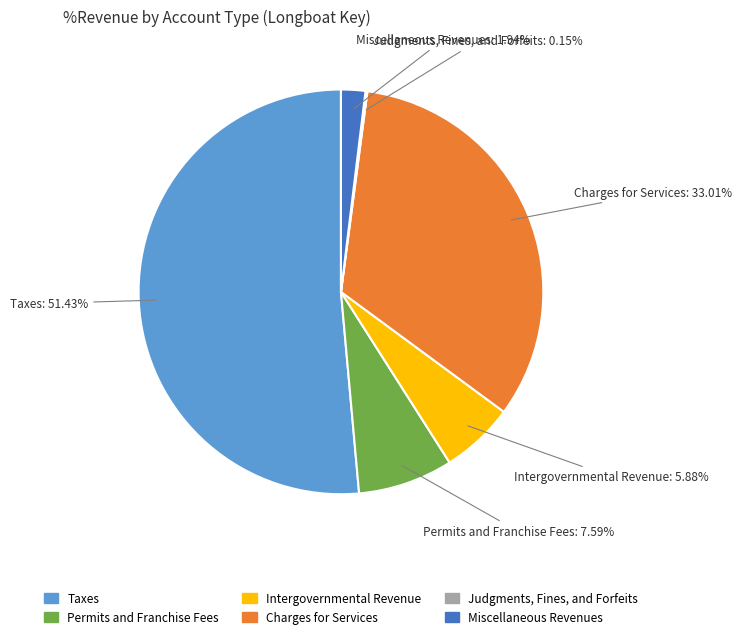

Between Miscellaneous Revenues and Intergovernmental Revenue, which is larger?

Intergovernmental Revenue